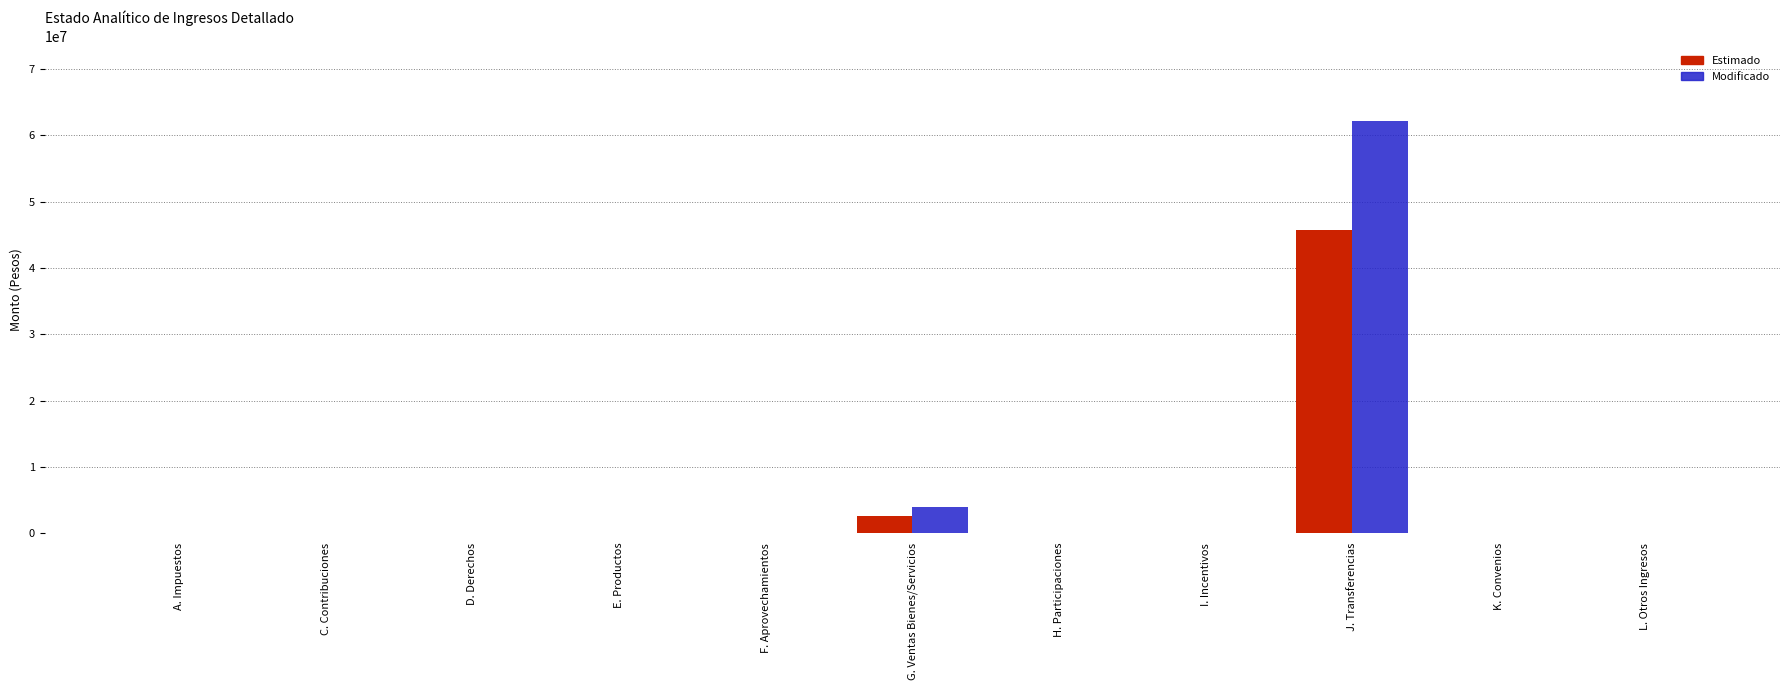

Reading left to right, extract all data points from this chart.

Estimado: A. Impuestos=0.0	C. Contribuciones=0.0	D. Derechos=0.0	E. Productos=0.0	F. Aprovechamientos=0.0	G. Ventas Bienes/Servicios=2582000.0	H. Participaciones=0.0	I. Incentivos=0.0	J. Transferencias=45705060.0	K. Convenios=0.0	L. Otros Ingresos=0.0
Modificado: A. Impuestos=0.0	C. Contribuciones=0.0	D. Derechos=0.0	E. Productos=0.0	F. Aprovechamientos=0.0	G. Ventas Bienes/Servicios=3978771.8	H. Participaciones=0.0	I. Incentivos=0.0	J. Transferencias=62216148.1	K. Convenios=0.0	L. Otros Ingresos=0.0